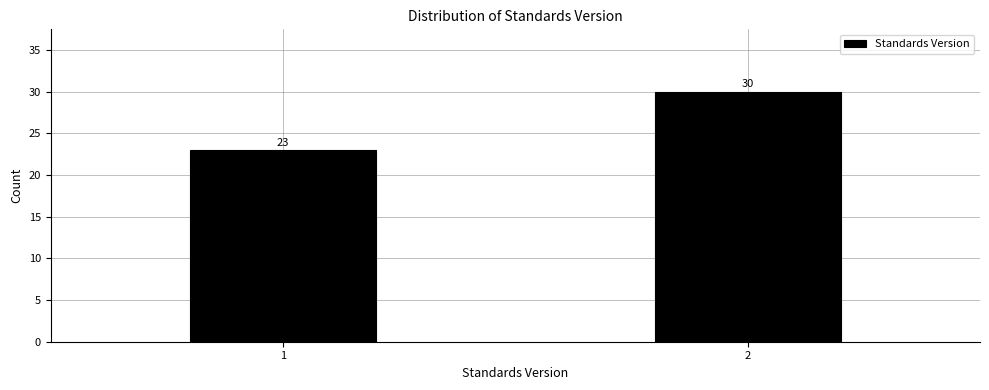

Reading left to right, extract all data points from this chart.

23	30